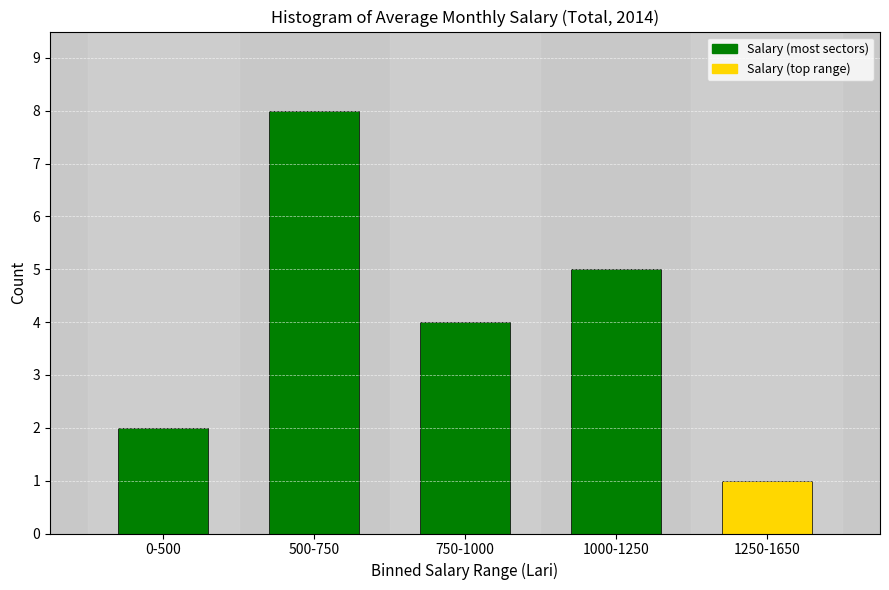

Reading left to right, what are all the values shown in this chart?

0-500=2	500-750=8	750-1000=4	1000-1250=5	1250-1650=1